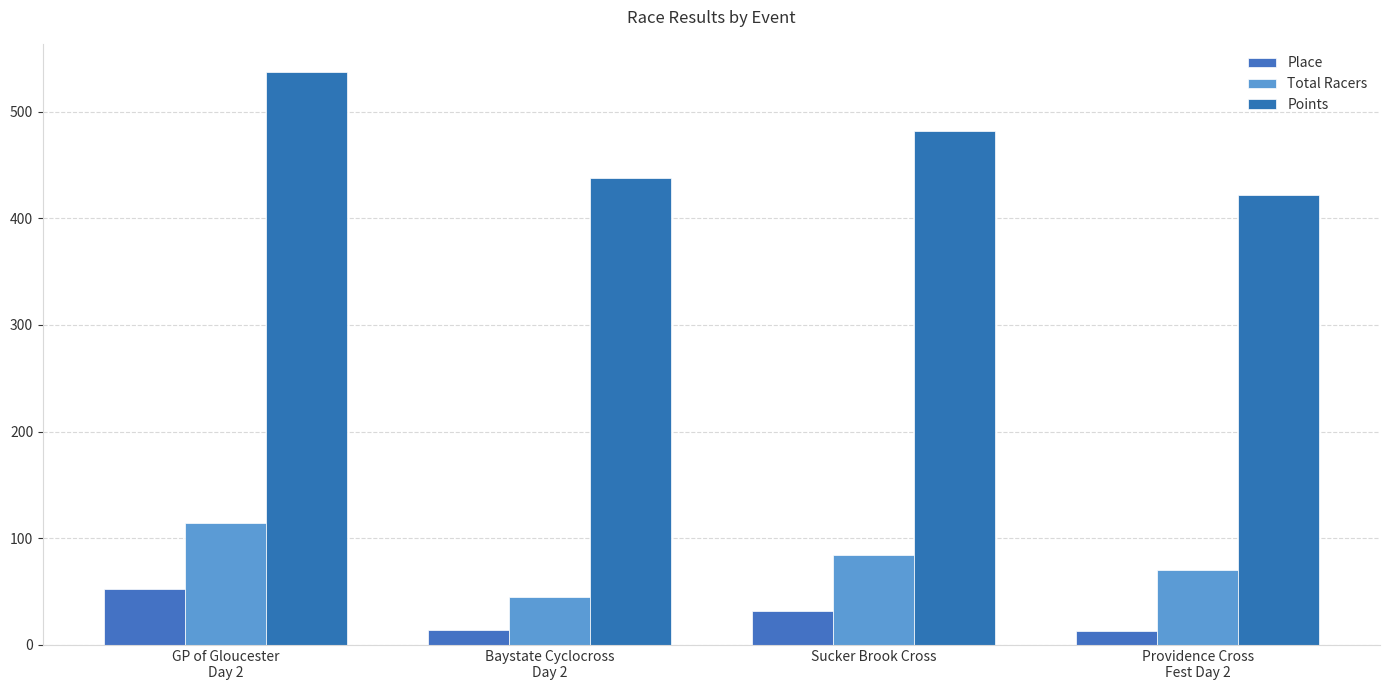

What is the average value of the Total Racers series?

78.2